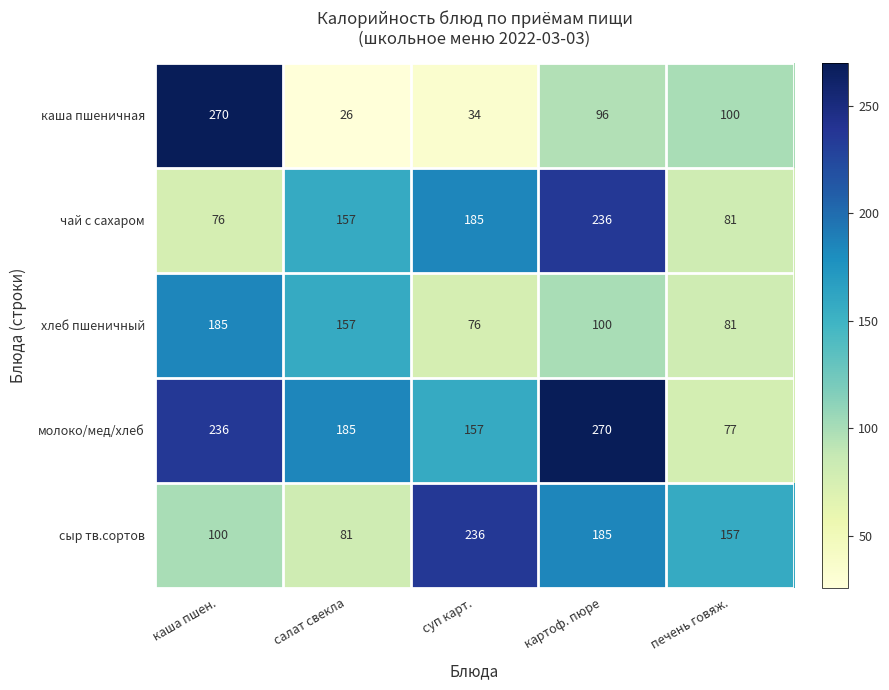

True or false: чай с сахаром has a value of 229 at салат свекла.

False